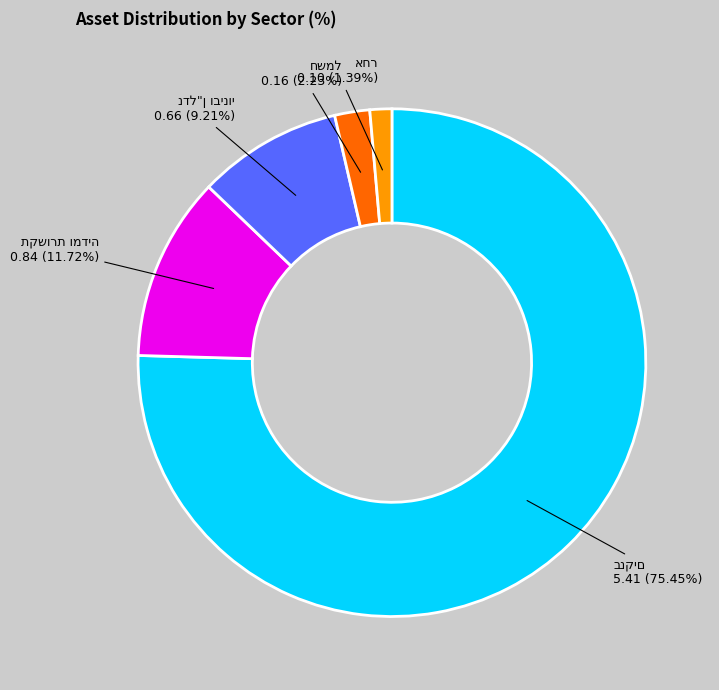

Is there any slice that represents more than half of the pie?

Yes